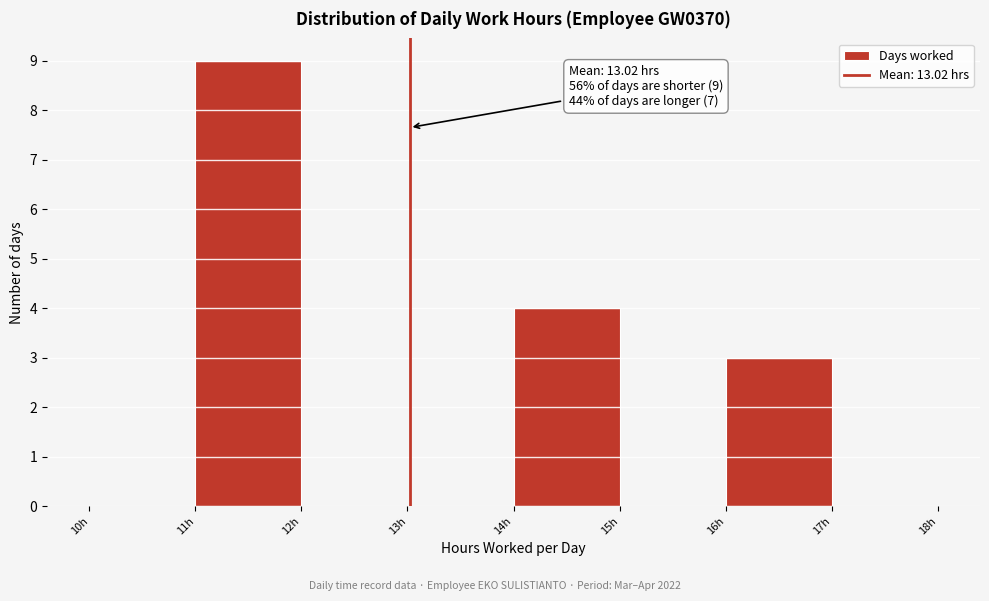

Over which range of the x-axis is the bar tallest?

11 to 12